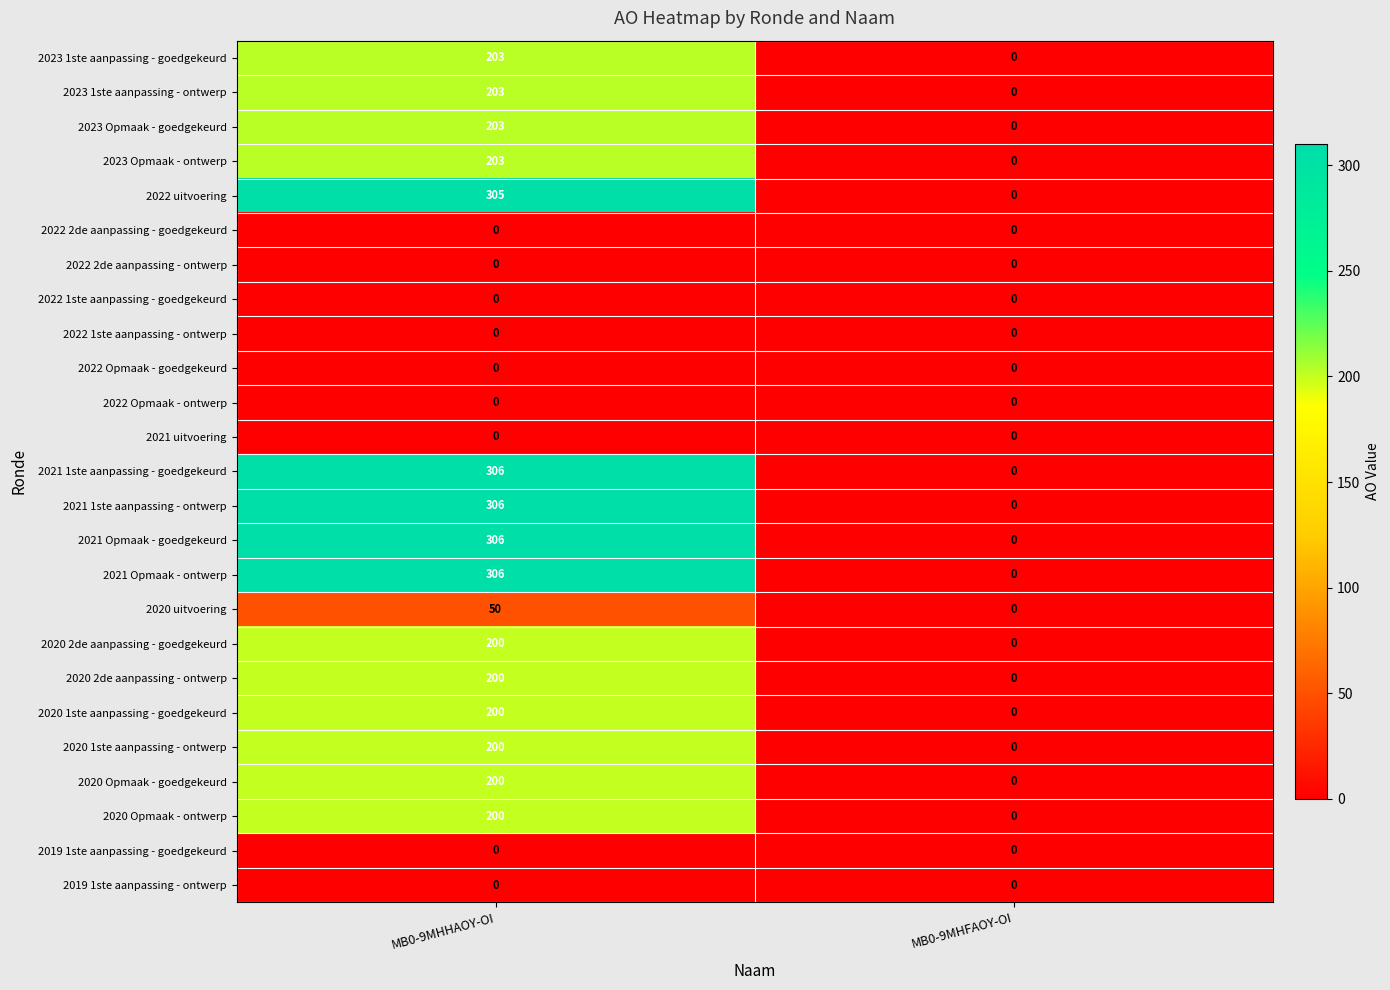

How many data points does each series have?

2